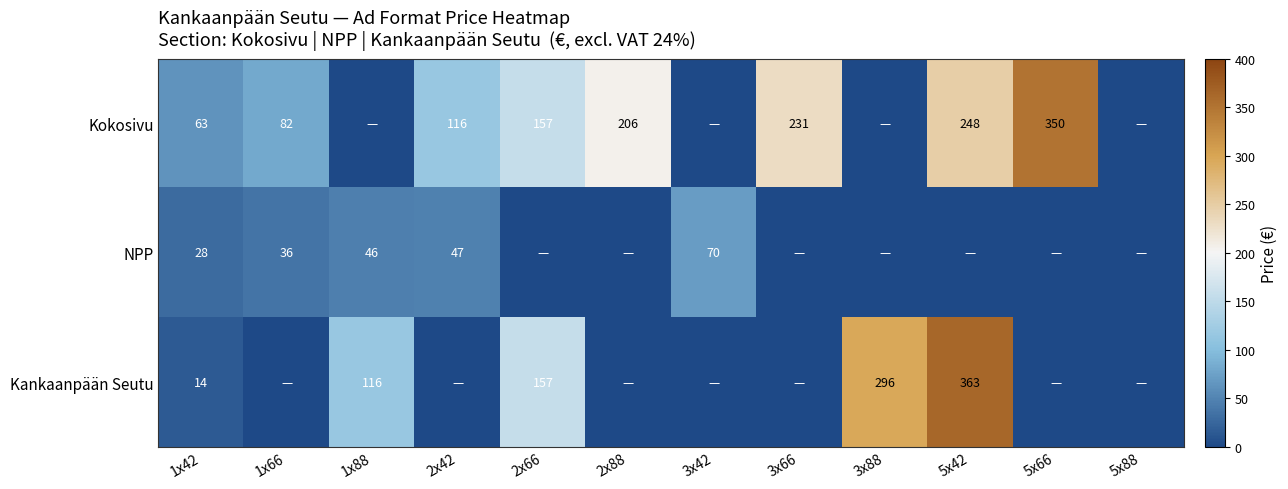

True or false: Kokosivu has a value of 282 at 2x66.

False